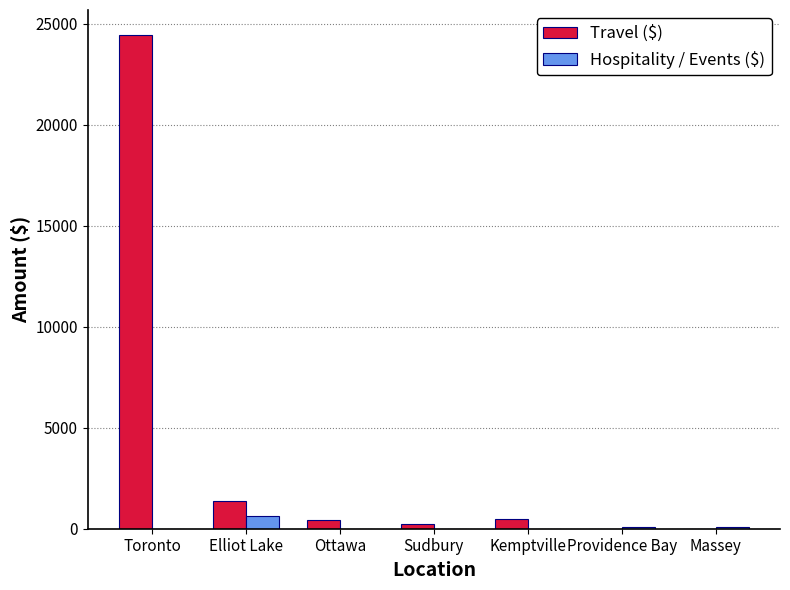

The value of Travel ($) at Elliot Lake is 1355.3. True or false?

True